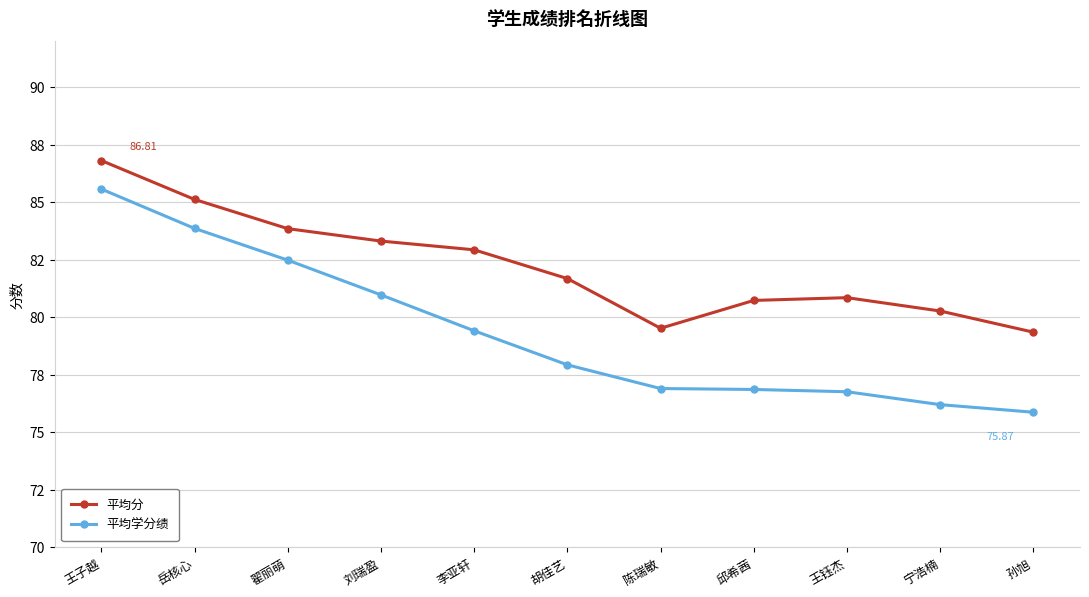

What is the label of the 3rd point from the left?

翟丽萌